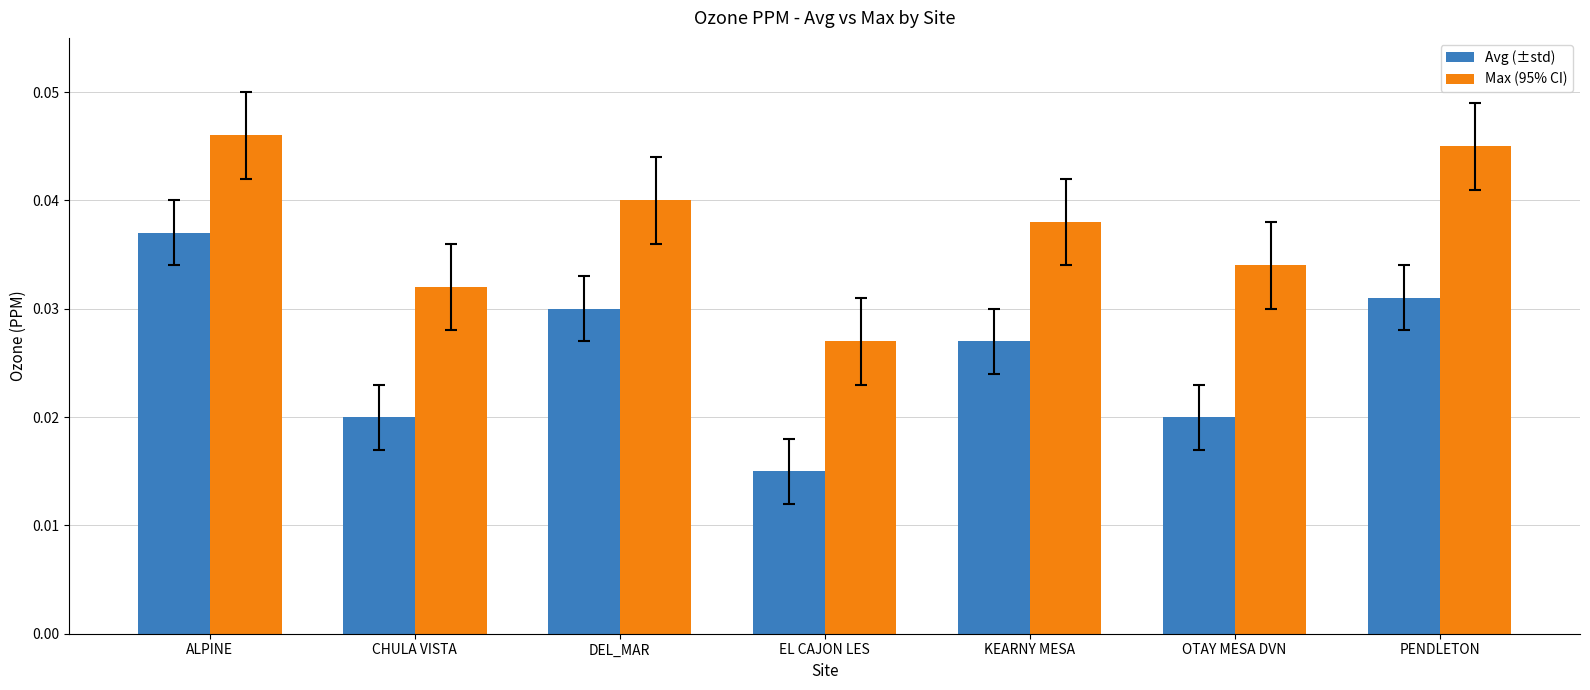

What position from the right is CHULA VISTA?

6